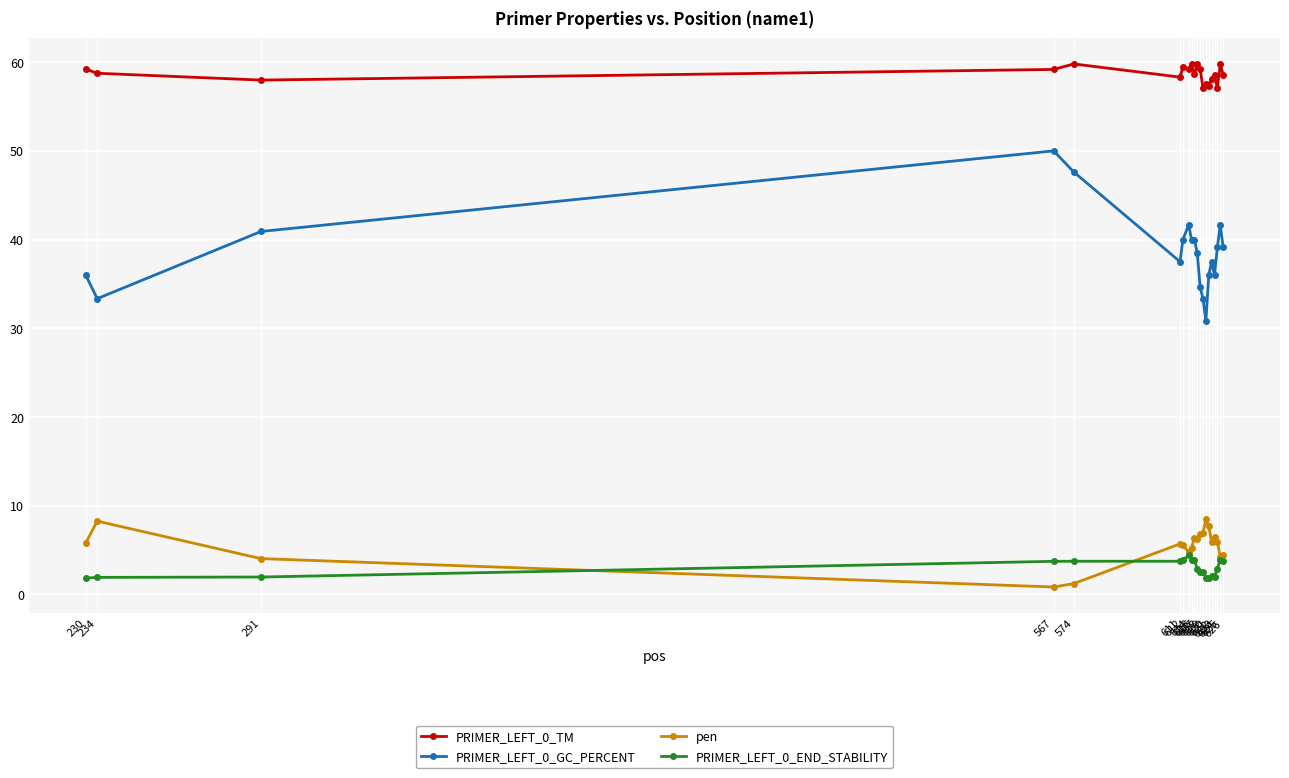

True or false: PRIMER_LEFT_0_GC_PERCENT and PRIMER_LEFT_0_TM intersect in this chart.

False